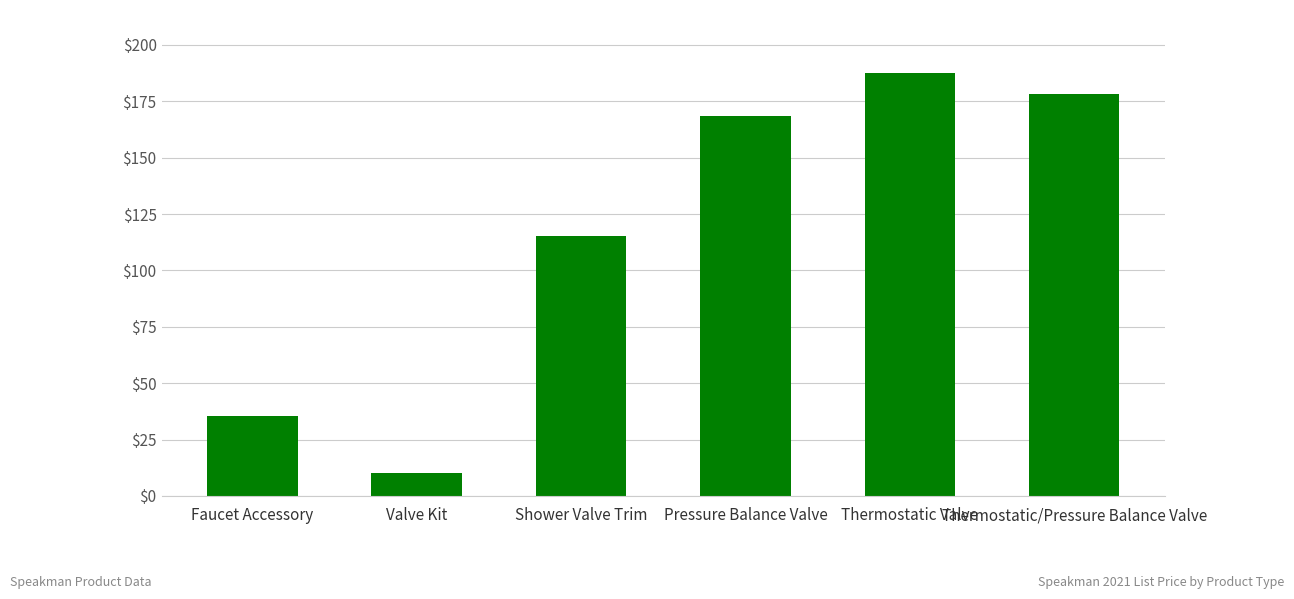

Which has a higher value, Thermostatic Valve or Faucet Accessory?

Thermostatic Valve